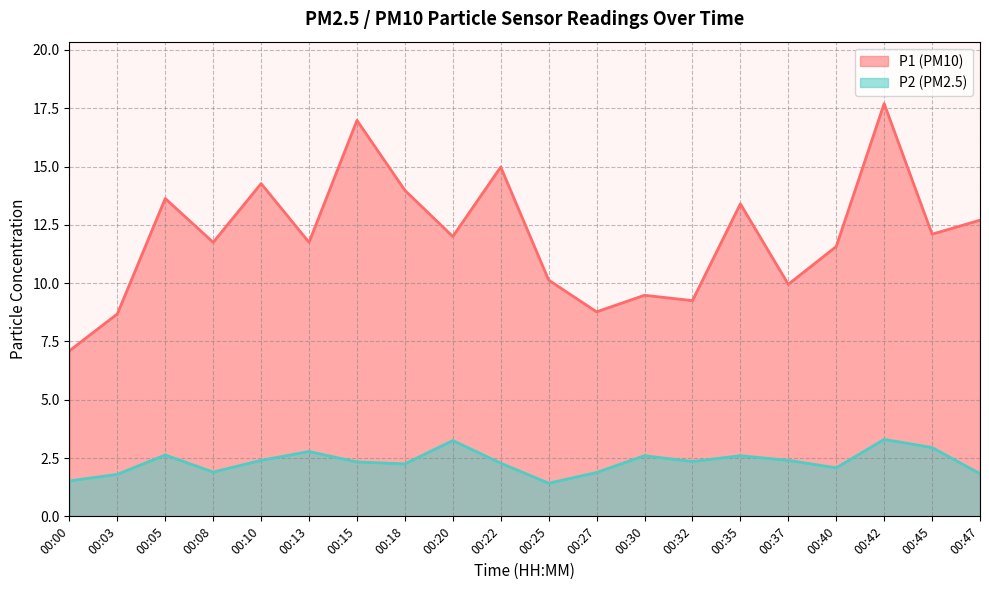

True or false: P2 has a value of 2.3 at 00:22.

True